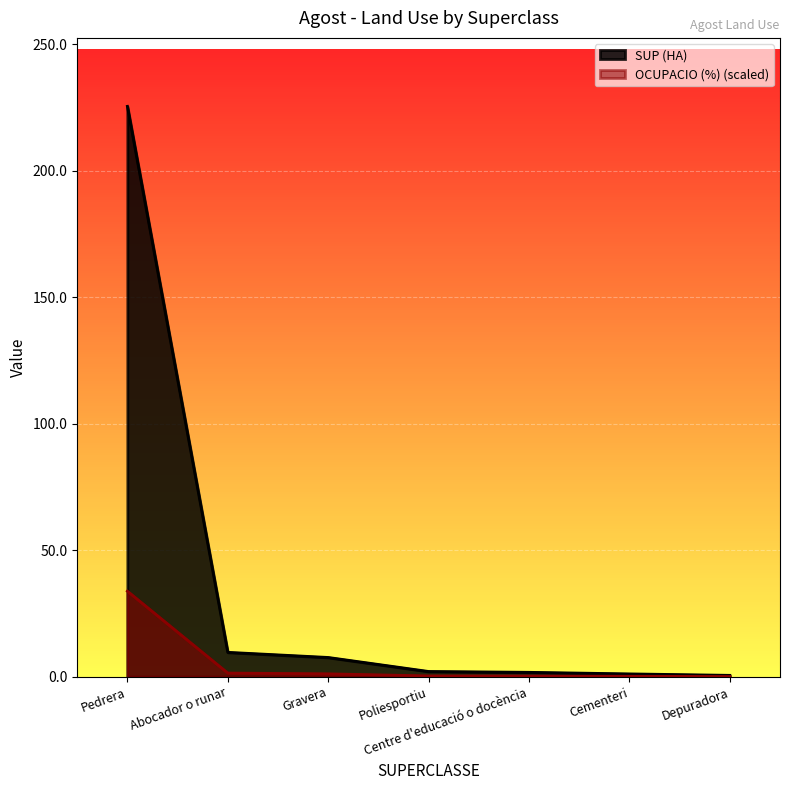

What is the value of the OCUPACIO (%) point at the 4th from the left?

0.3